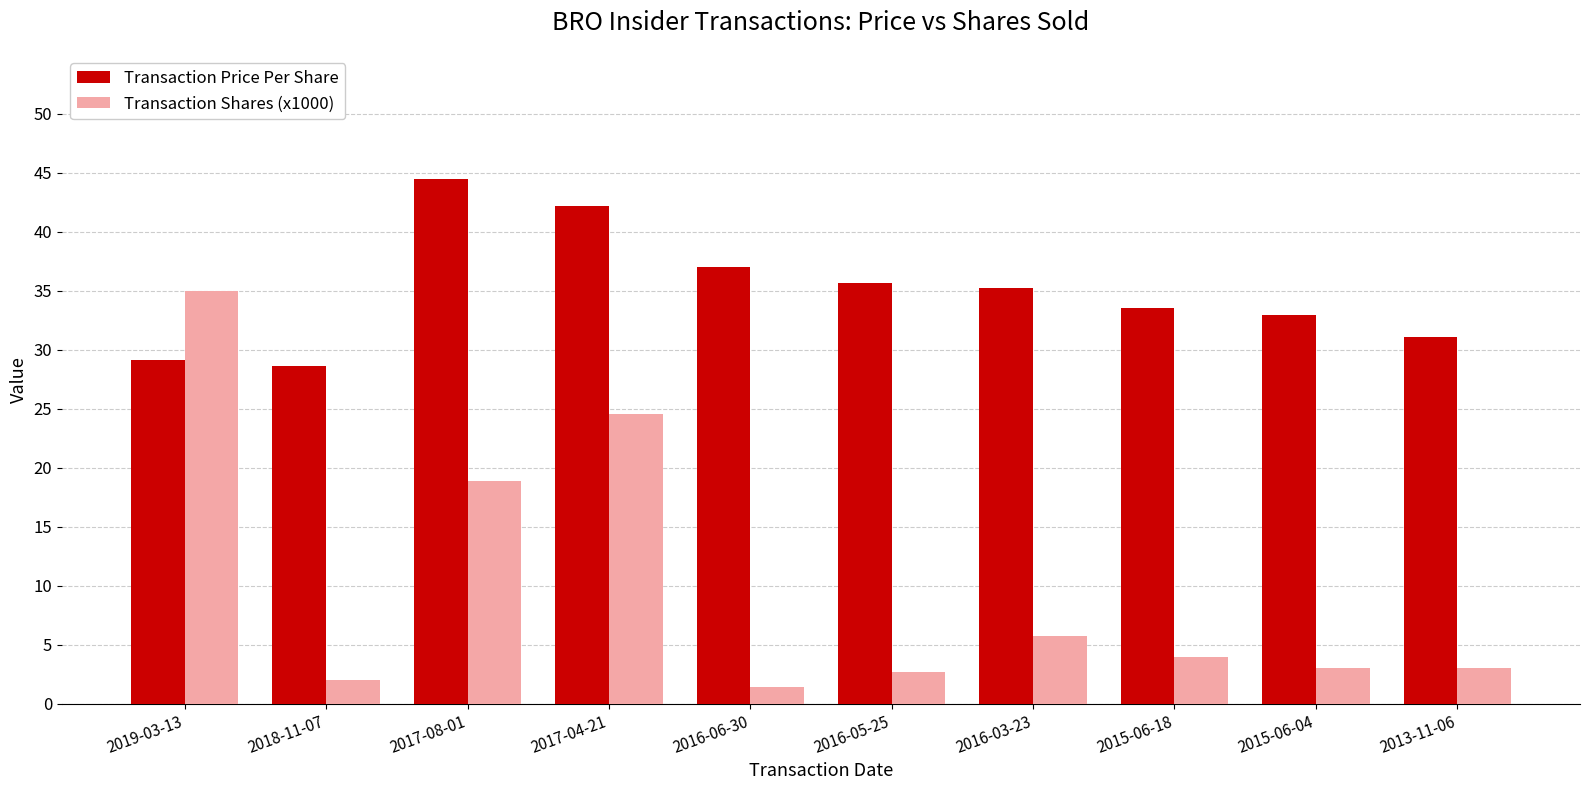

Reading left to right, what are all the values shown in this chart?

Transaction Price Per Share: 2019-03-13=29.2	2018-11-07=28.7	2017-08-01=44.5	2017-04-21=42.2	2016-06-30=37.0	2016-05-25=35.6	2016-03-23=35.3	2015-06-18=33.6	2015-06-04=33.0	2013-11-06=31.1
Transaction Shares (x1000): 2019-03-13=35.0	2018-11-07=2.0	2017-08-01=18.9	2017-04-21=24.6	2016-06-30=1.4	2016-05-25=2.7	2016-03-23=5.8	2015-06-18=4.0	2015-06-04=3.0	2013-11-06=3.0